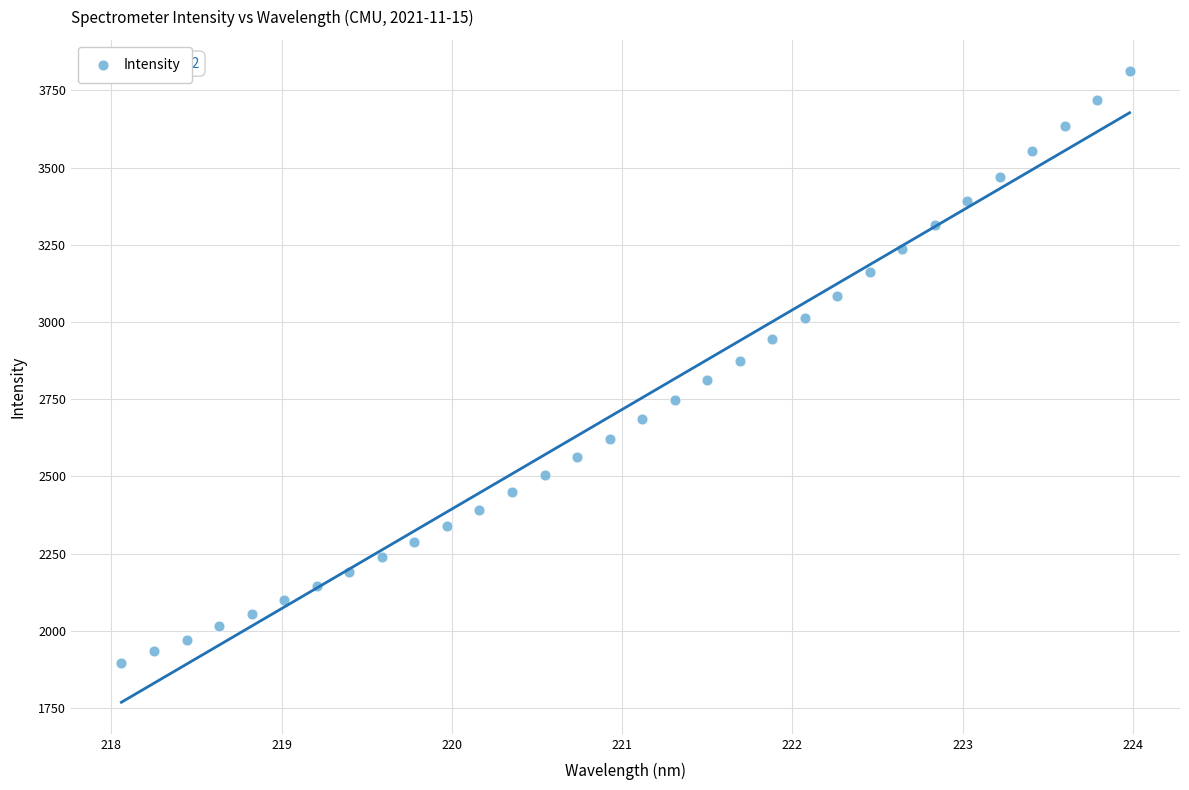

What is the range of Y values (max minus min)?

1914.4